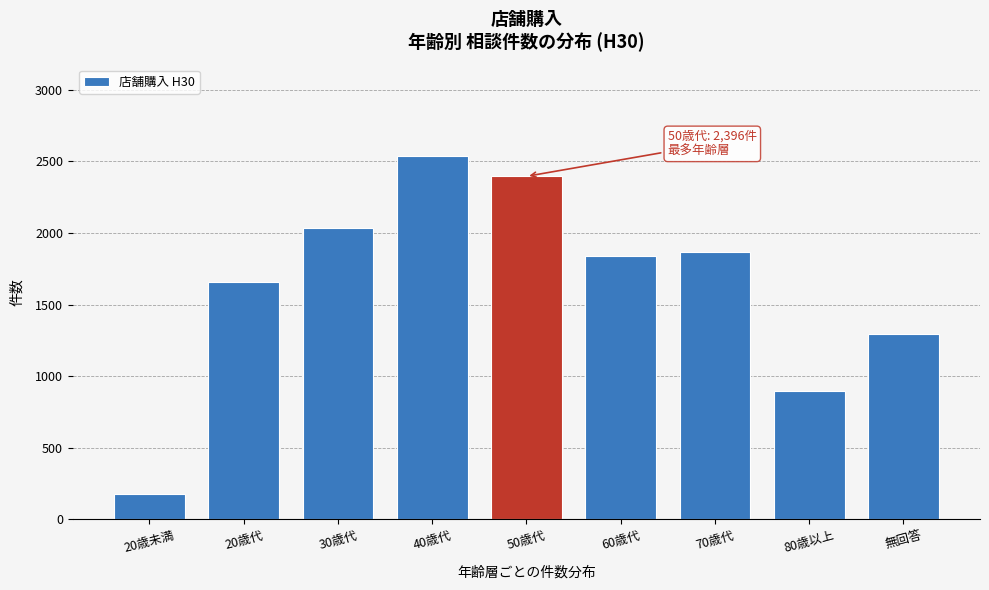

Reading left to right, transcribe all the data shown in this chart.

175	1659	2037	2541	2396	1841	1864	896	1292